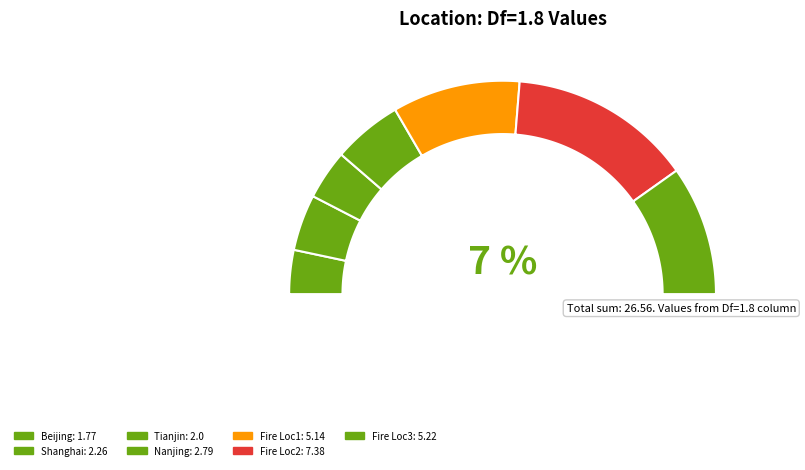

Count the number of slices in the pie.

7